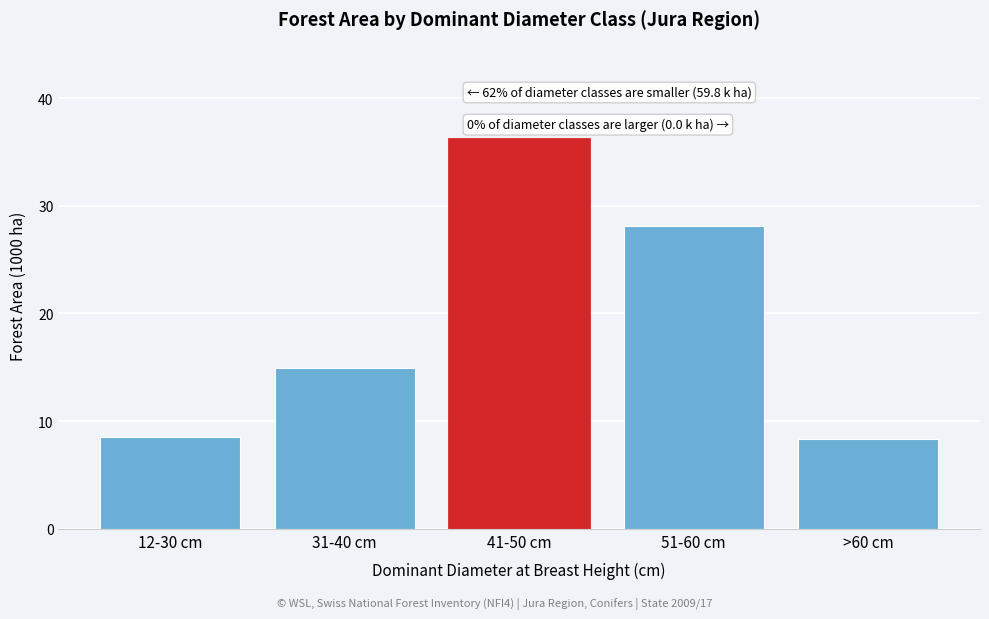

Reading left to right, list all the values displayed in this chart.

12-30 cm=8.5	31-40 cm=14.9	41-50 cm=36.2	51-60 cm=28.1	>60 cm=8.3